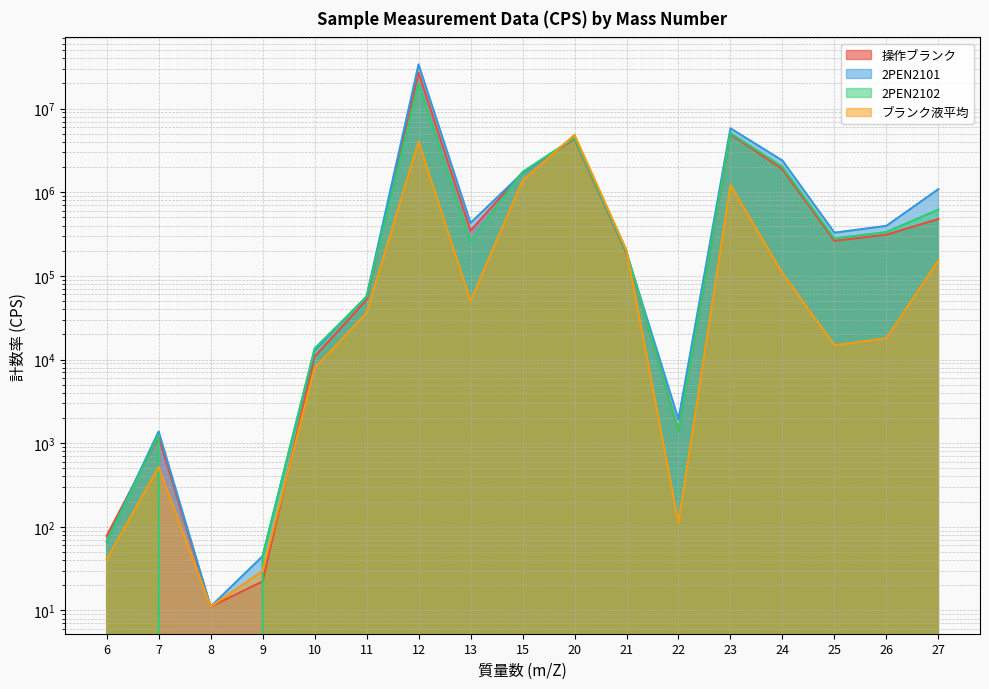

What is the difference between the maximum and minimum values in the 2PEN2102 series?

20165035.5